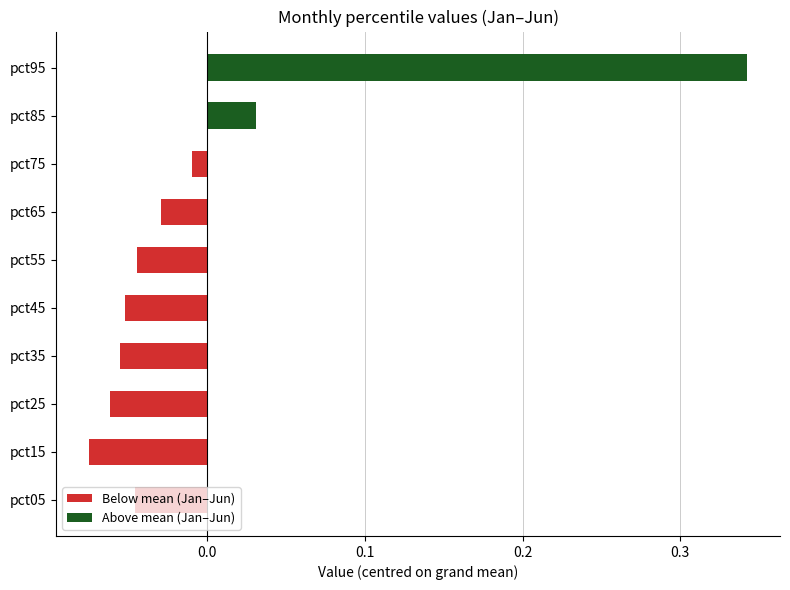

At which category is the sum across all series the highest?

pct95